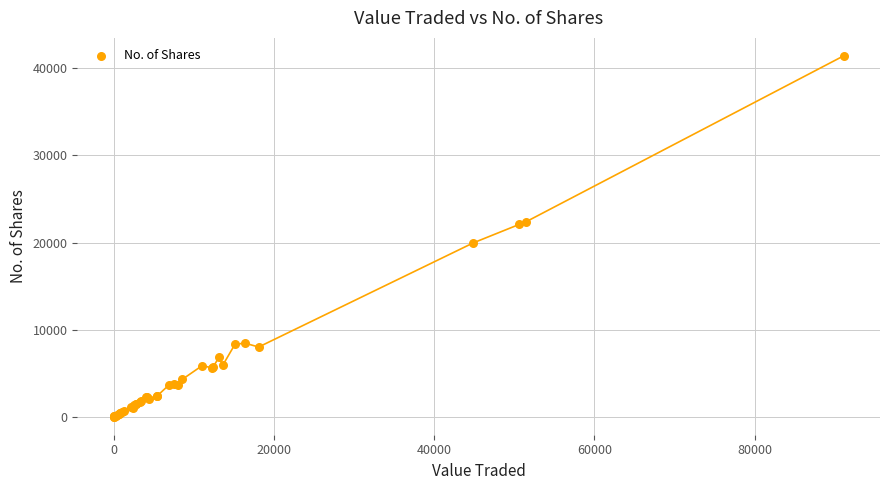

What Y value in the scatter plot is closest to 20711?

19948